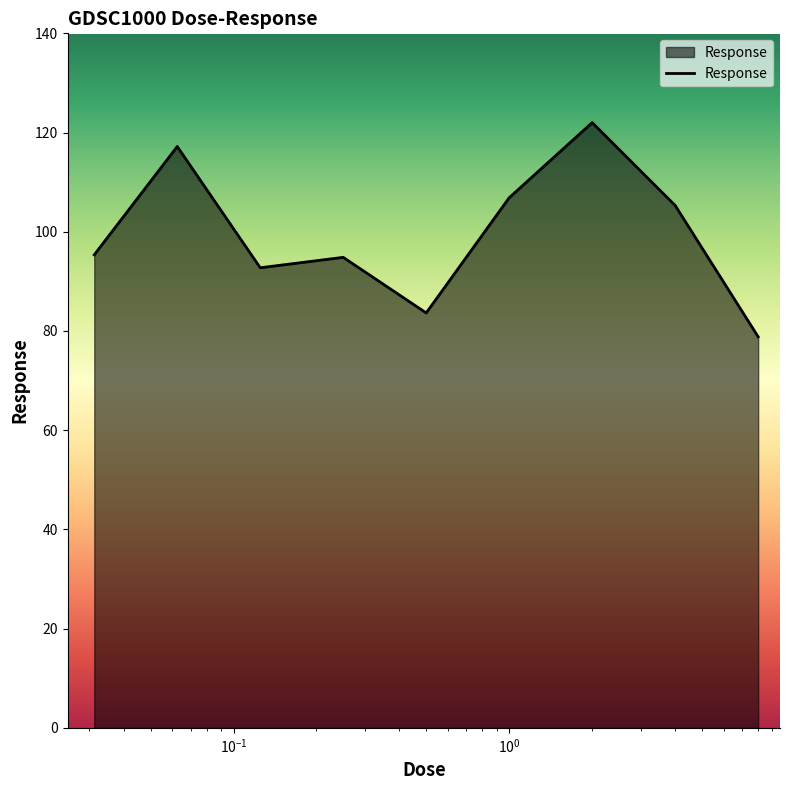

What is the difference between the maximum and minimum values?

43.2